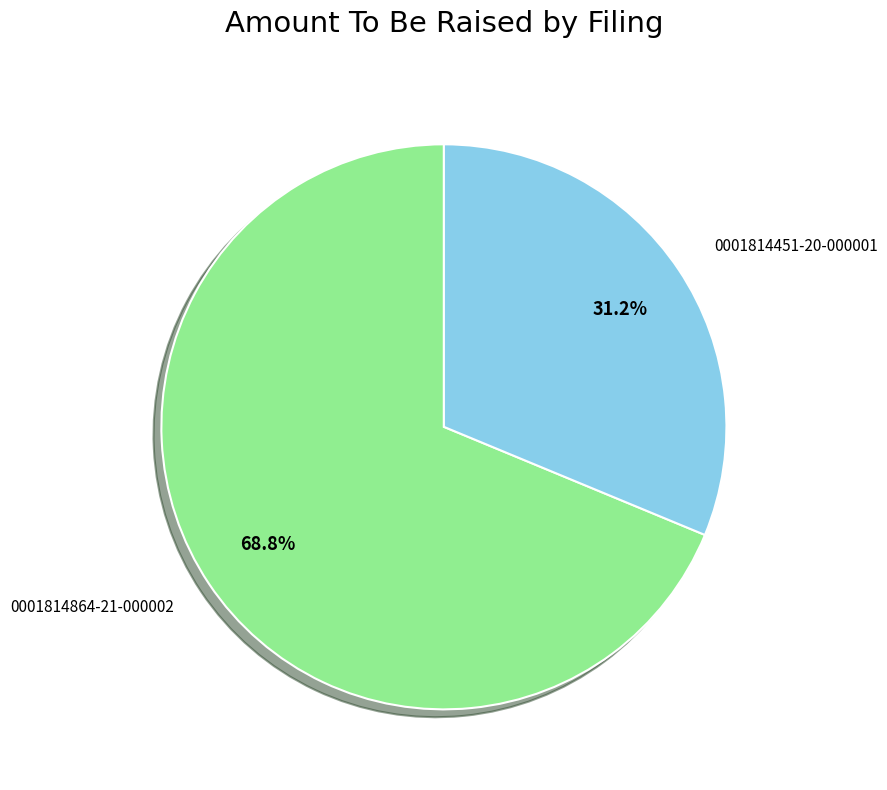

To the nearest percent, what is the combined percentage of 0001814451-20-000001 and 0001814864-21-000002?

100%